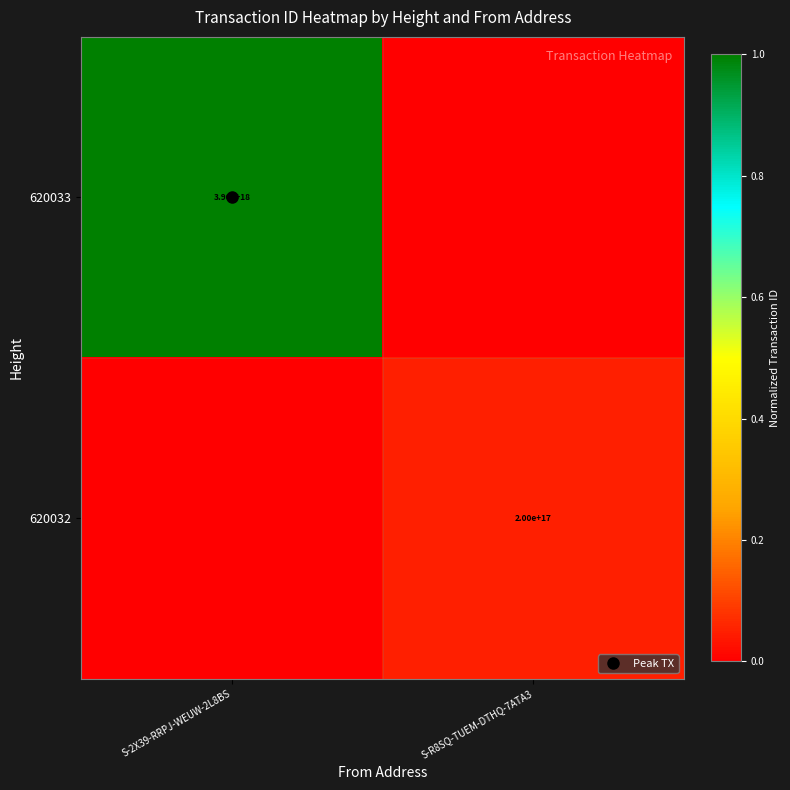

The 620033 series shows -0.3 at S-R8SQ-TUEM-DTHQ-7ATA3. True or false?

False